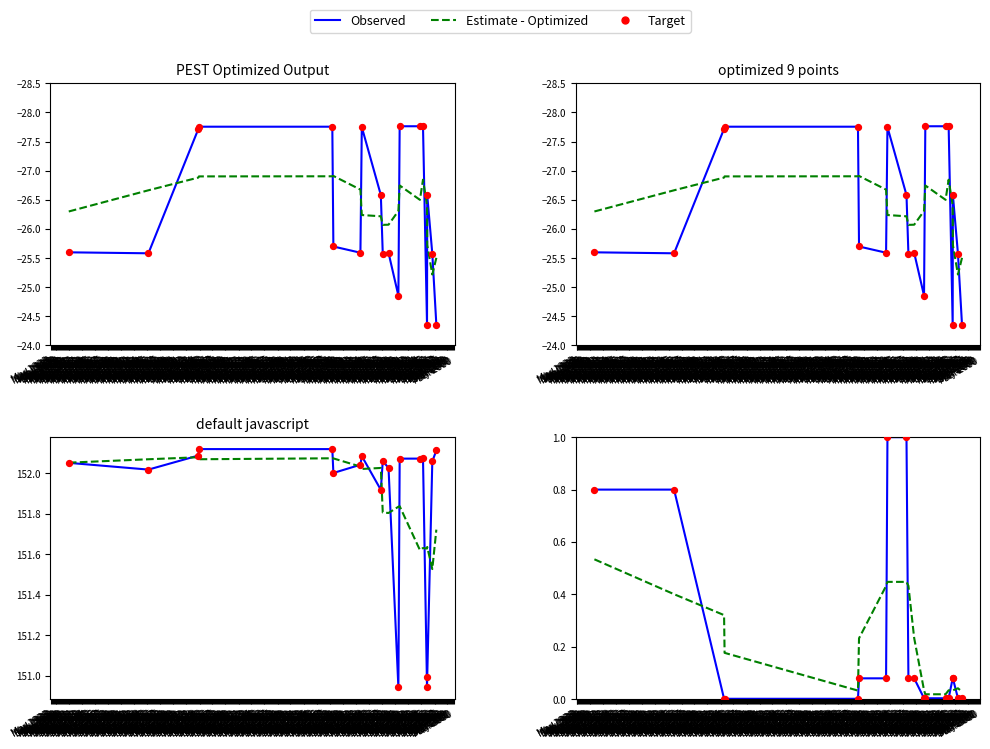

What is the total value across all series at May 1929?

2.4